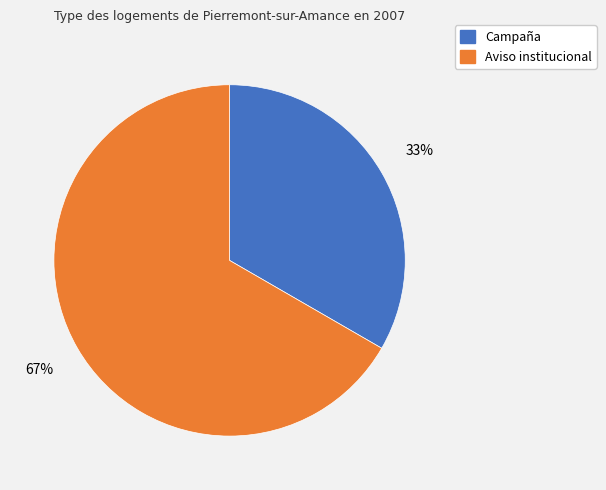

Does Campaña represent more than half of the total?

No